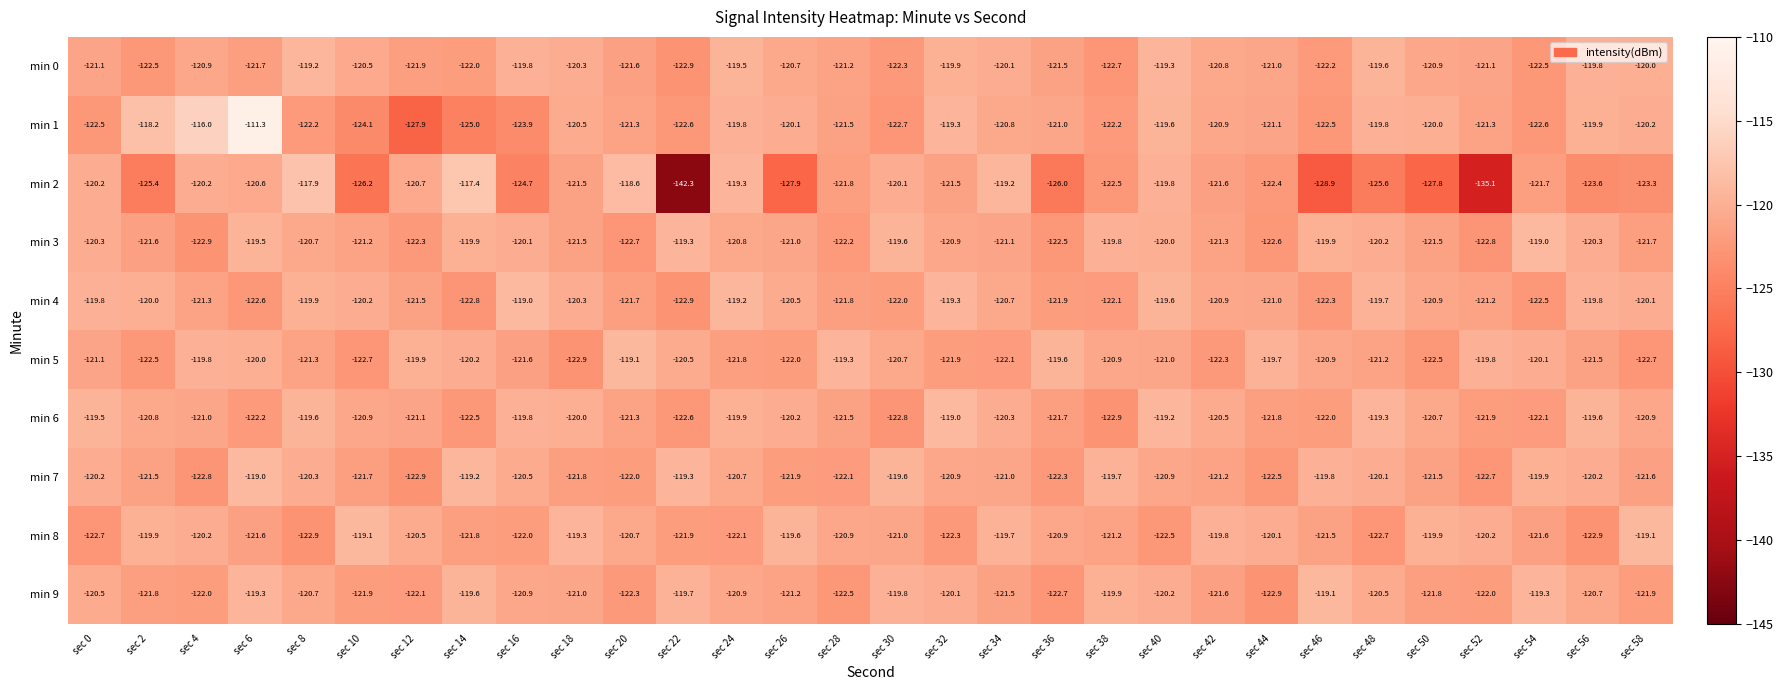

How many values in the min 3 series are below -120?

22